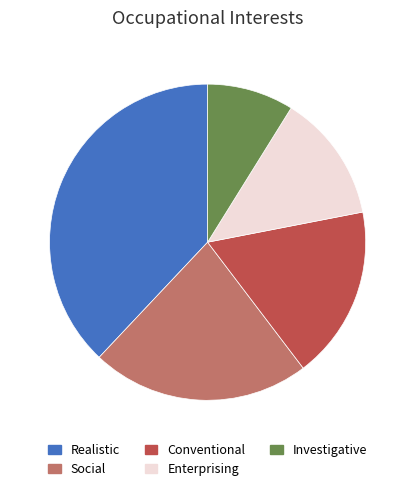

Is Social the majority of the pie?

No